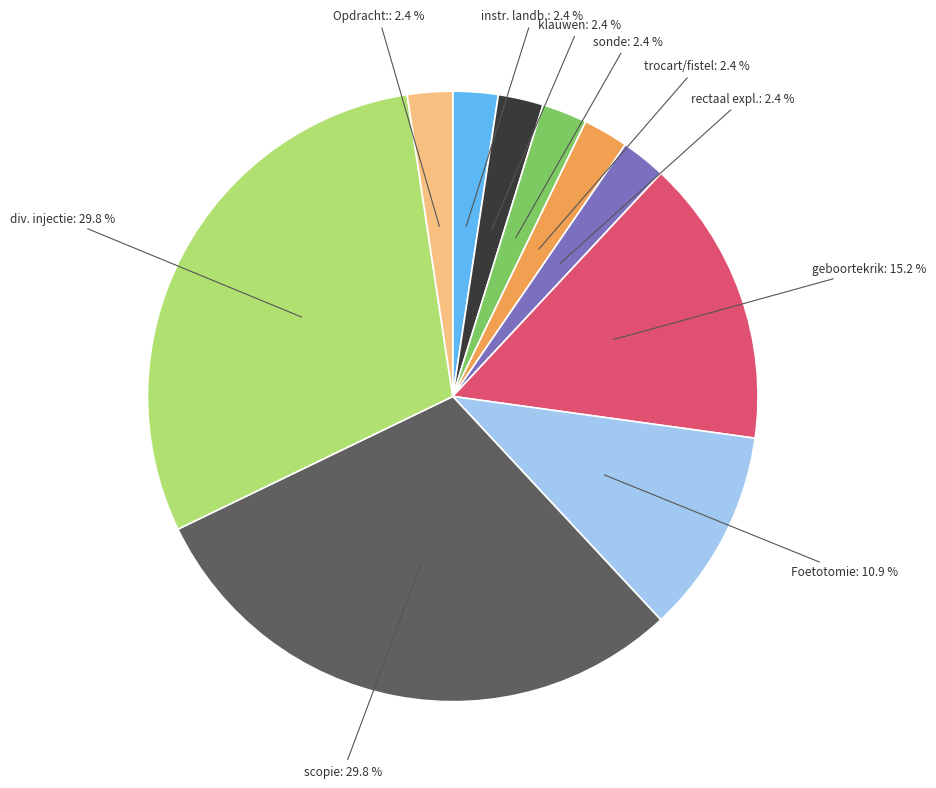

To the nearest percent, what portion does Opdracht: represent?

2%